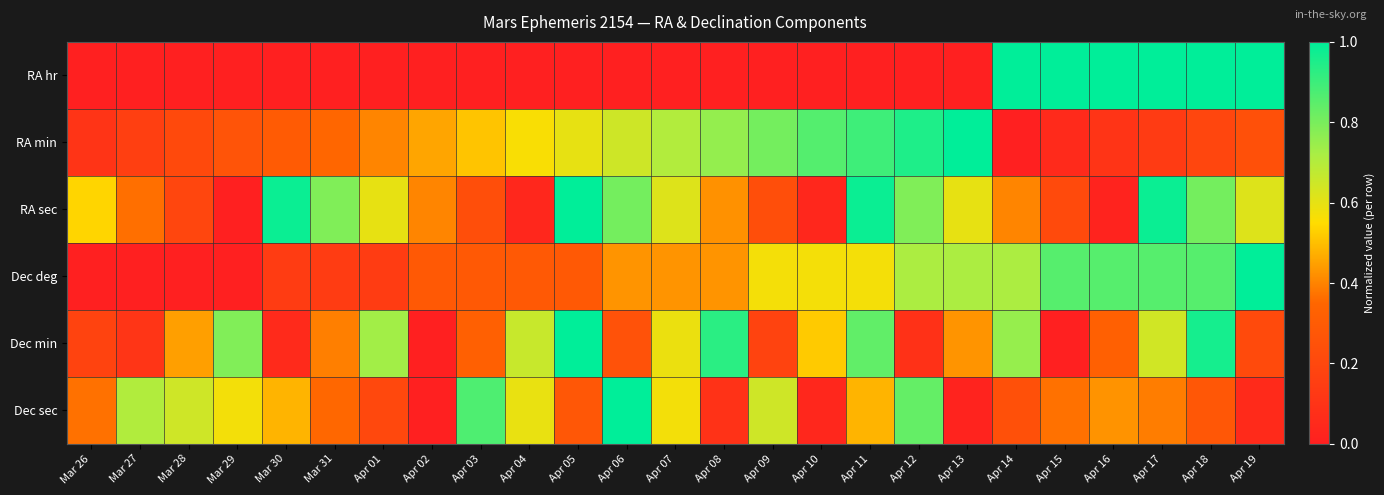

Which has a higher value, Mar 29 or Apr 09?

Mar 29